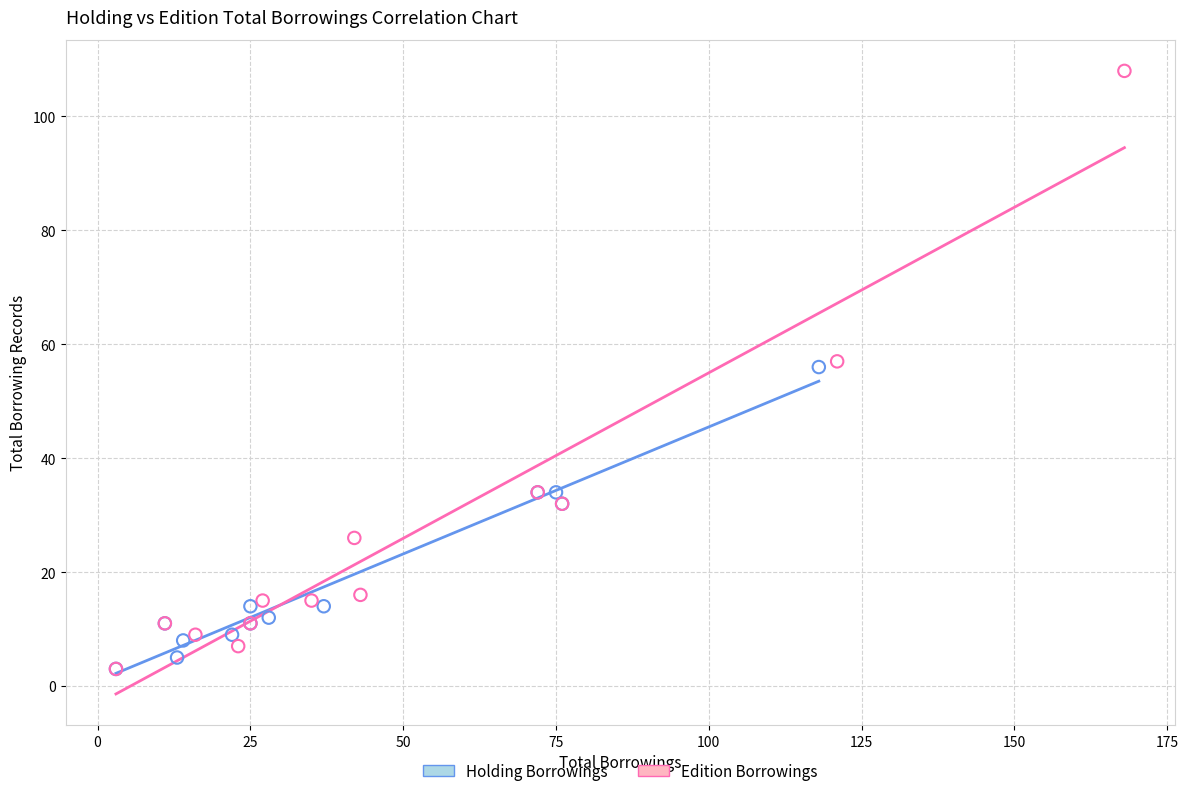

What are all the series names shown in the legend?

Holding Borrowings, Edition Borrowings